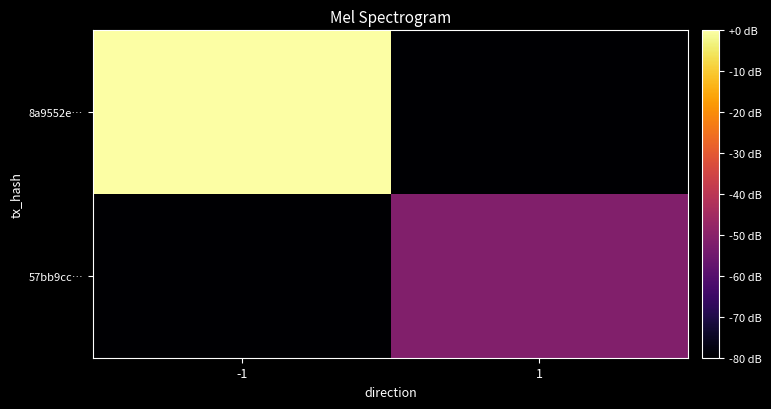

Which series has the largest range (max minus min)?

8a9552e…